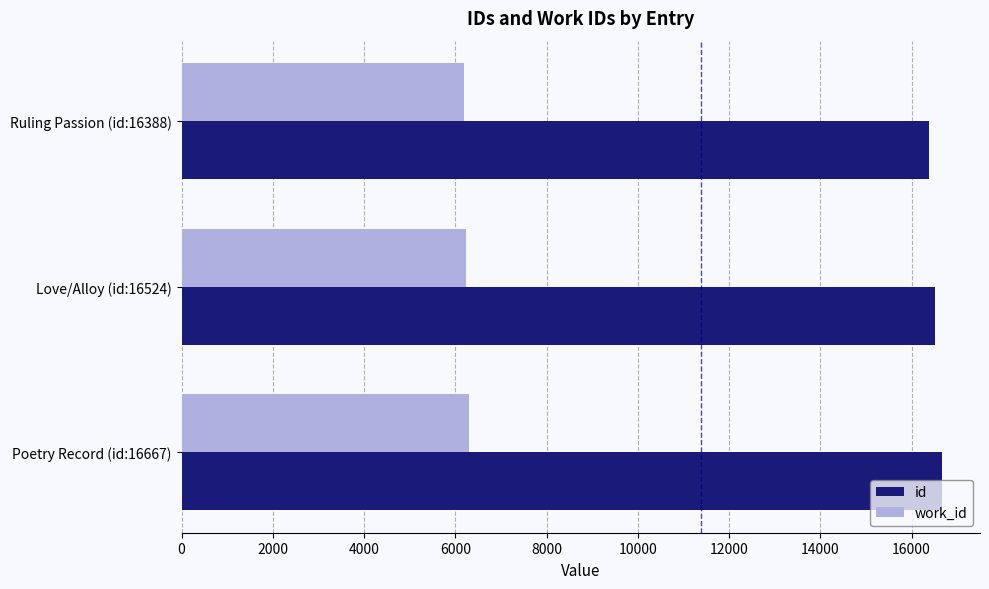

Count the work_id values in the range 6198 to 6293.

3